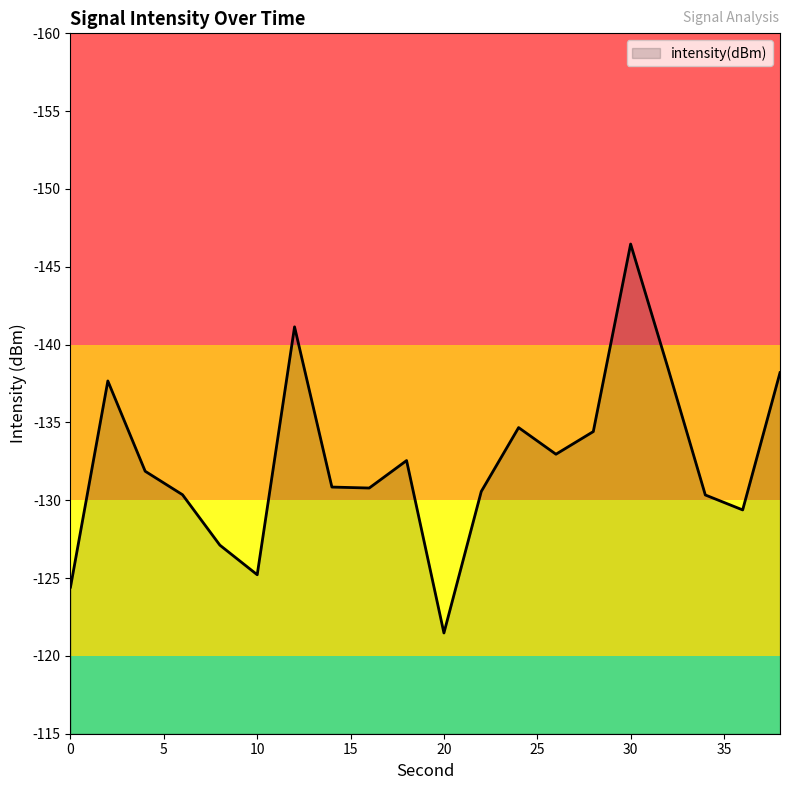

What is the smallest value displayed?

-146.5